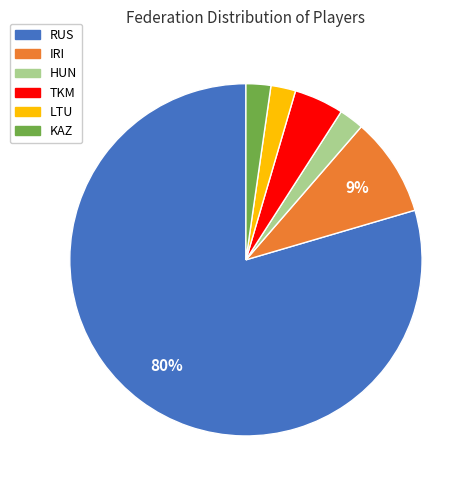

Between TKM and IRI, which is larger?

IRI